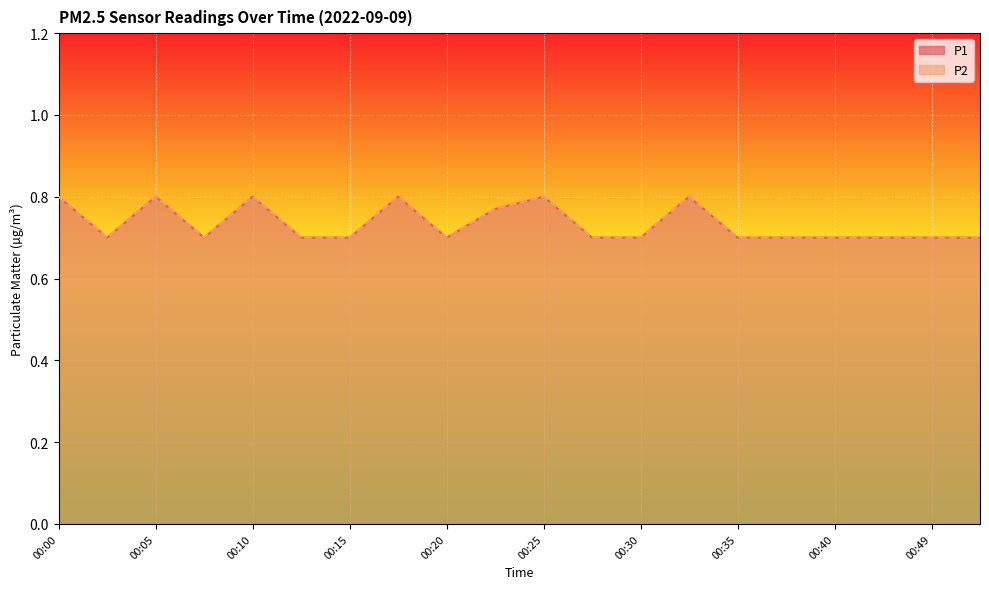

List the series in order of their peak value, highest first.

P1, P2